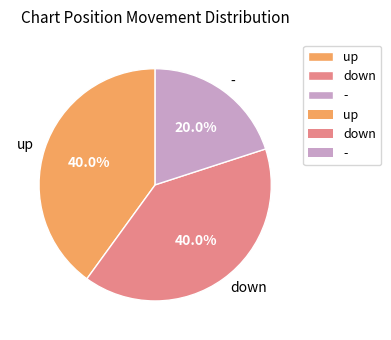

Approximately how many times larger is the value at - compared to up?

0.5